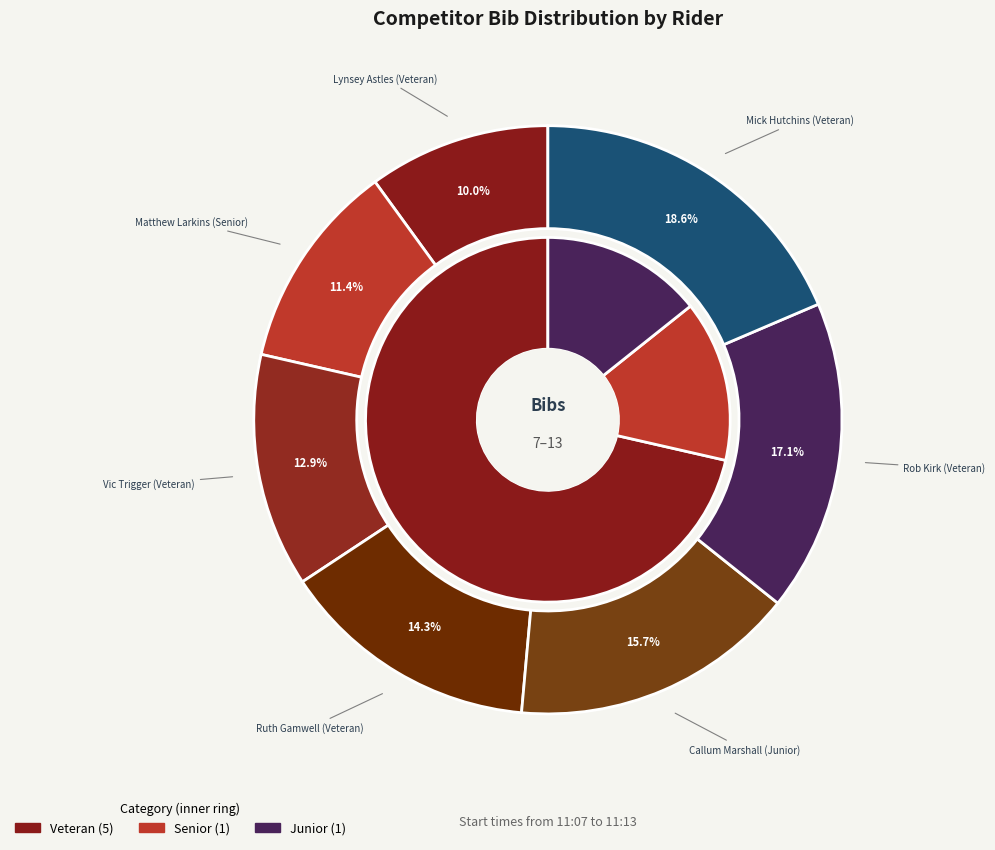

What is the smallest slice in the pie chart?

Lynsey Astles (Veteran)